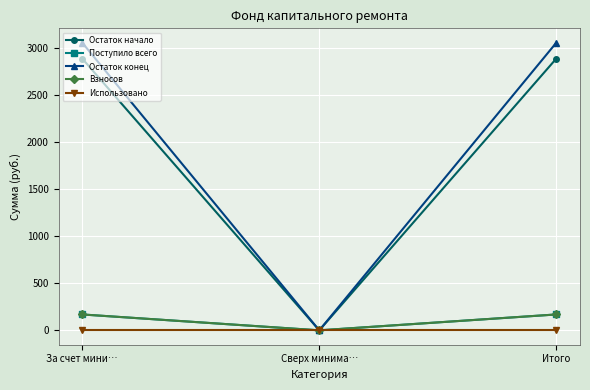

How many lines are shown in the chart?

5